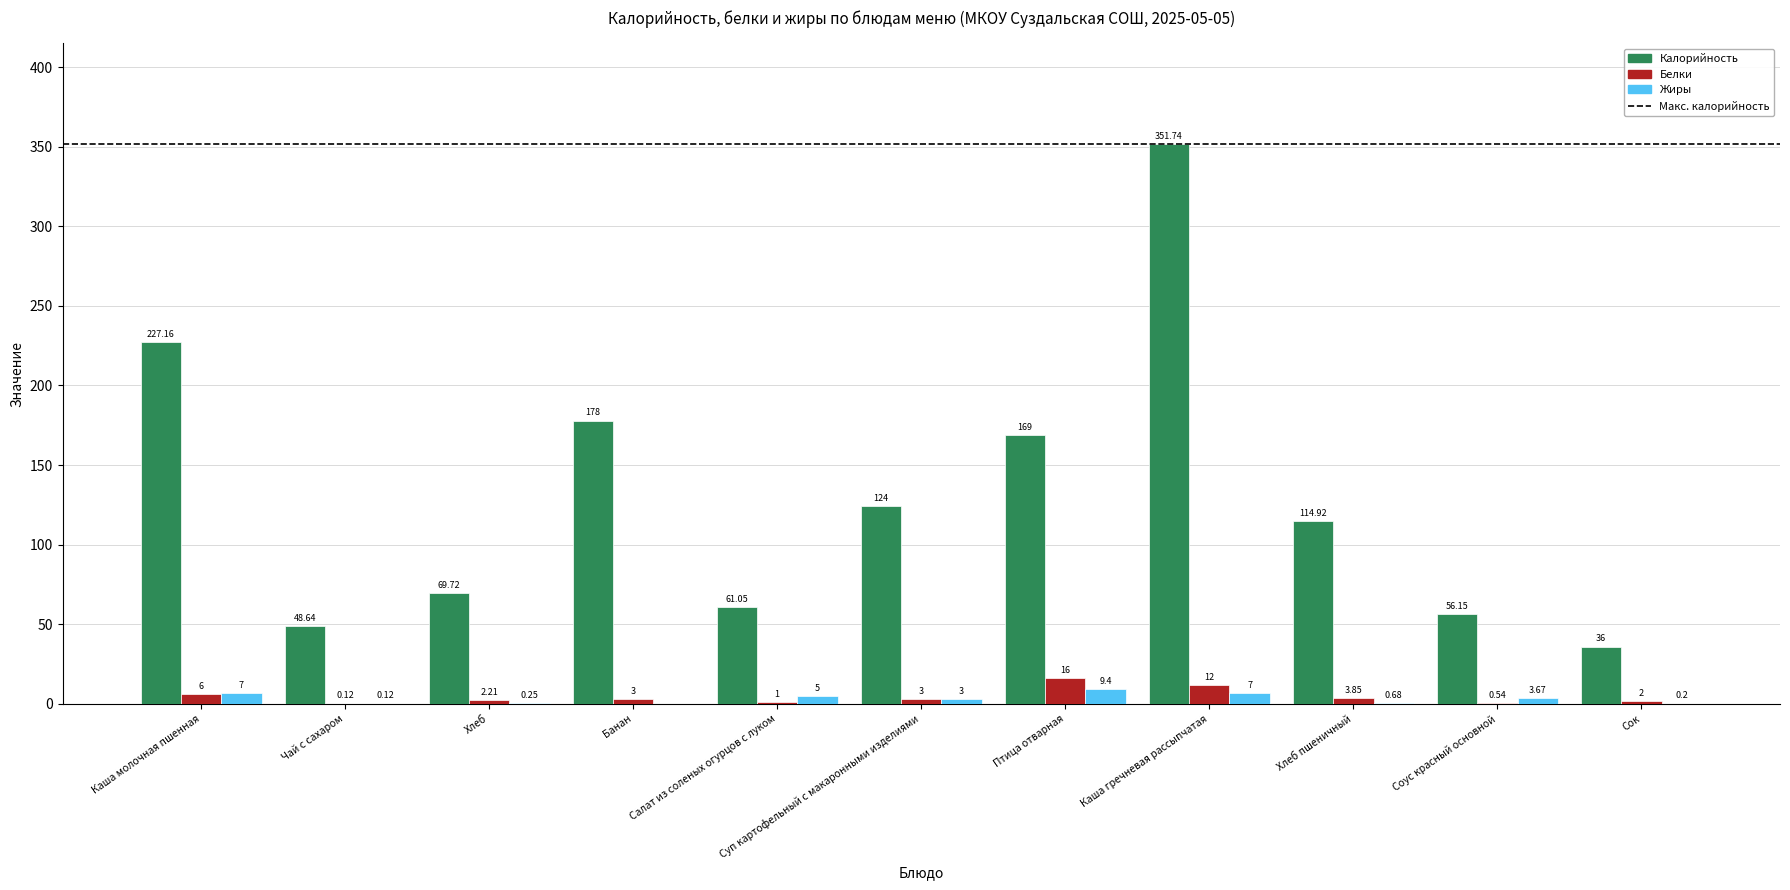

At which category is the sum across all series the highest?

Каша гречневая рассыпчатая